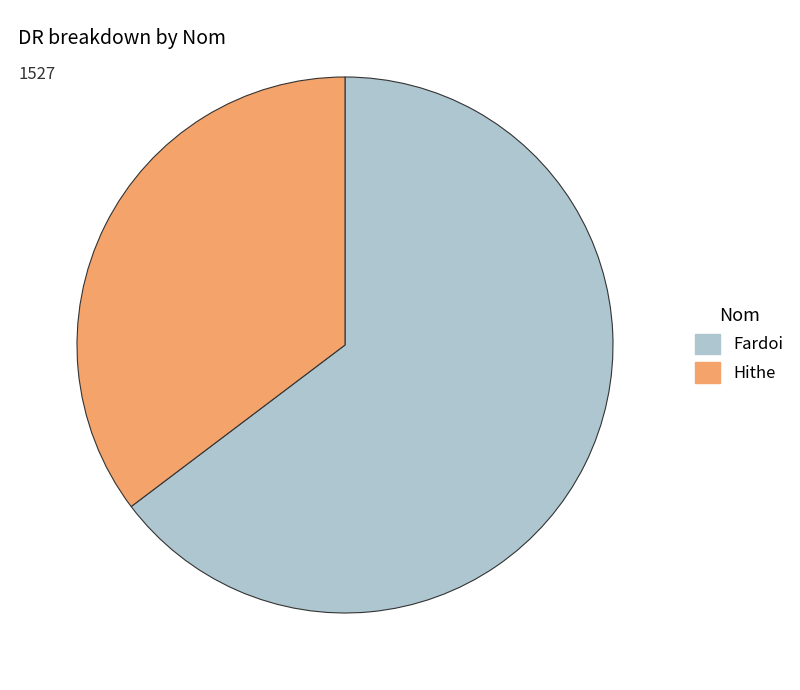

Which category has the smallest portion of the pie?

Hithe